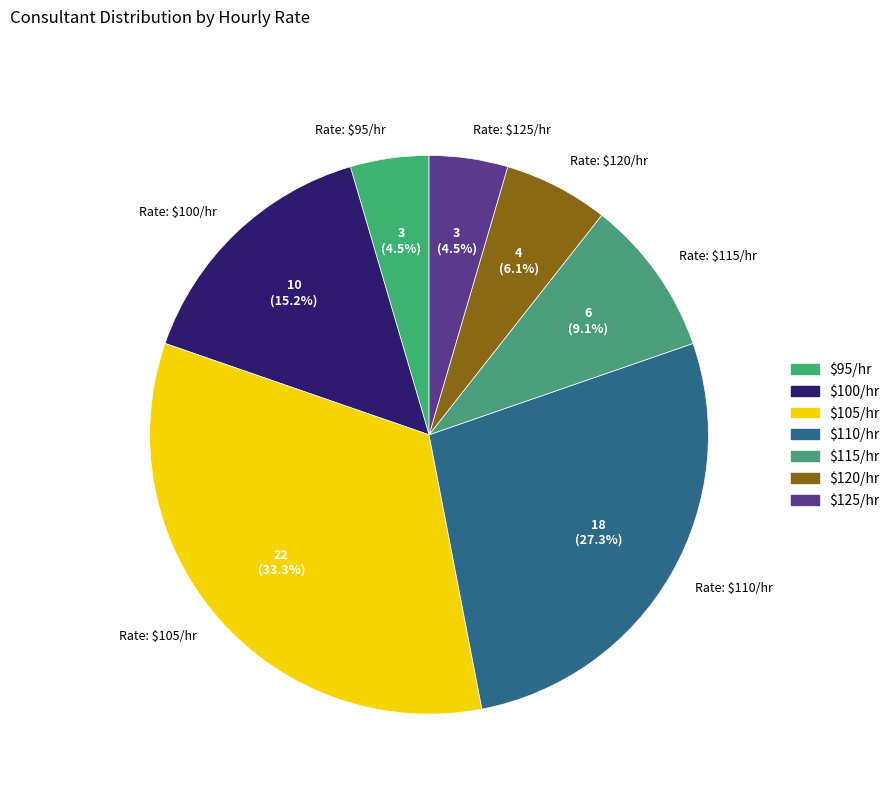

To the nearest percent, what is the difference between the largest and smallest slice percentages?

29%